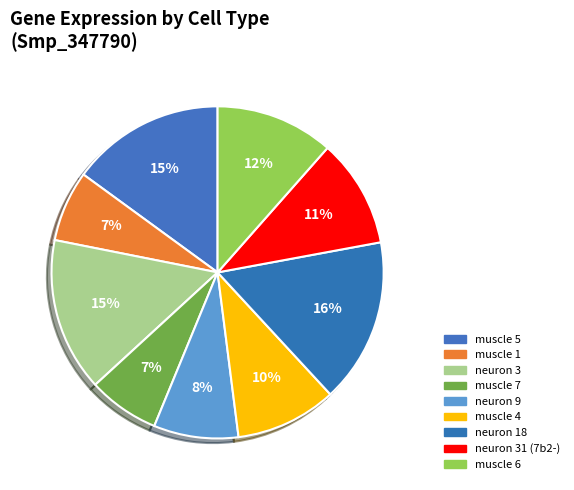

Count the number of slices in the pie.

9